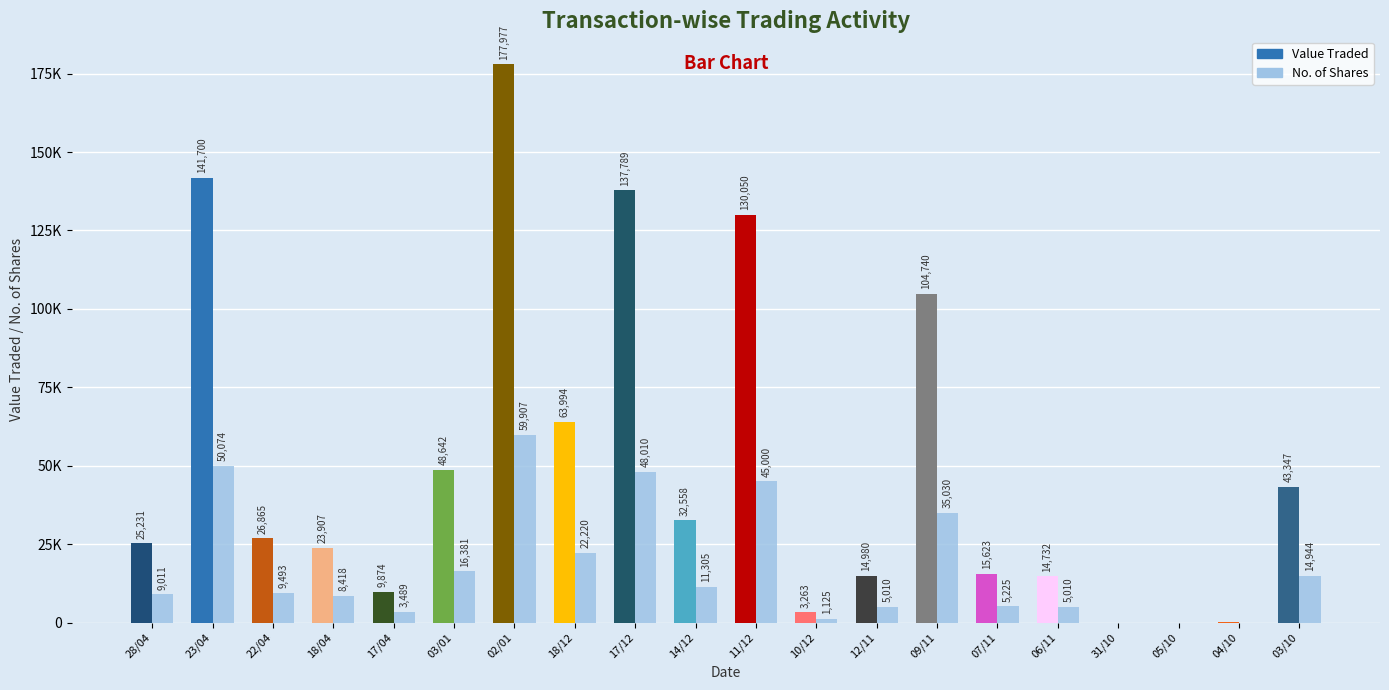

What is the difference between the maximum and minimum values in the No. of Shares series?

59901